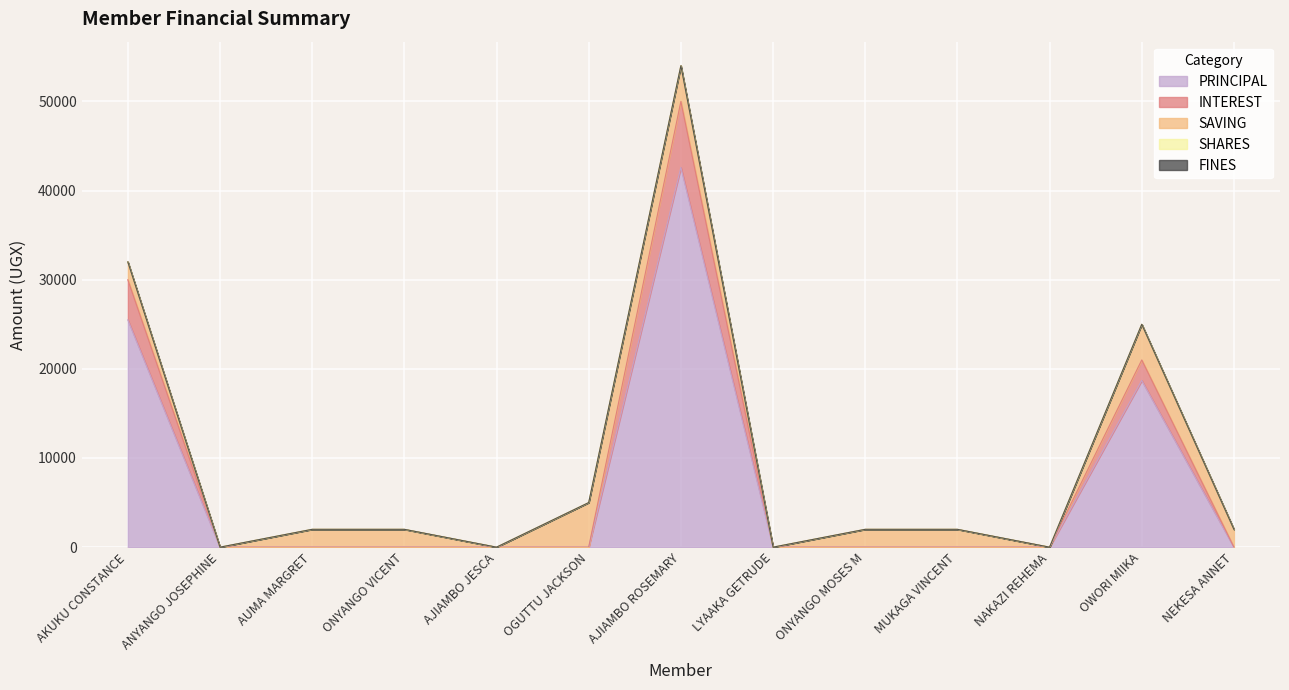

Is the value of INTEREST at NEKESA ANNET greater than the value of PRINCIPAL at ANYANGO JOSEPHINE?

No